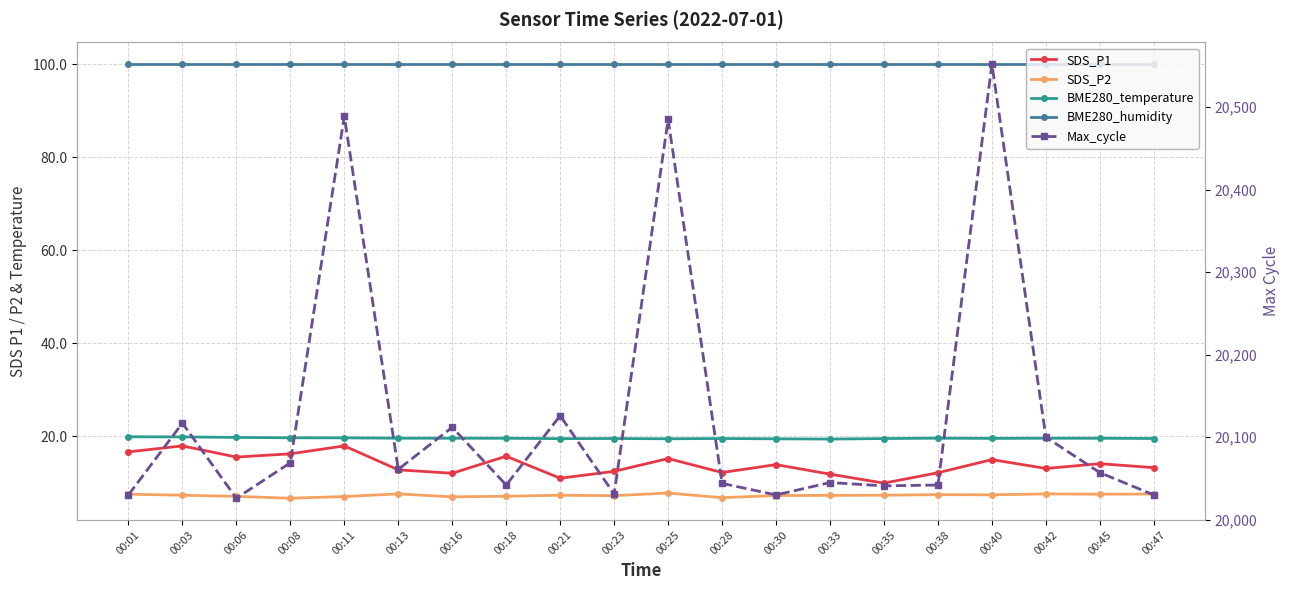

Reading left to right, transcribe all the data shown in this chart.

SDS_P1: 00:01=16.7	00:03=17.9	00:06=15.6	00:08=16.2	00:11=17.9	00:13=12.8	00:16=12.1	00:18=15.7	00:21=11.0	00:23=12.5	00:25=15.2	00:28=12.2	00:30=13.9	00:33=11.9	00:35=9.9	00:38=12.2	00:40=15.0	00:42=13.1	00:45=14.1	00:47=13.3
SDS_P2: 00:01=7.6	00:03=7.3	00:06=7.1	00:08=6.7	00:11=7.1	00:13=7.6	00:16=7.0	00:18=7.1	00:21=7.3	00:23=7.2	00:25=7.8	00:28=6.8	00:30=7.3	00:33=7.3	00:35=7.3	00:38=7.5	00:40=7.4	00:42=7.6	00:45=7.6	00:47=7.6
BME280_temperature: 00:01=19.9	00:03=19.9	00:06=19.8	00:08=19.7	00:11=19.7	00:13=19.6	00:16=19.6	00:18=19.6	00:21=19.5	00:23=19.5	00:25=19.5	00:28=19.5	00:30=19.5	00:33=19.4	00:35=19.5	00:38=19.6	00:40=19.6	00:42=19.6	00:45=19.6	00:47=19.5
BME280_humidity: 00:01=100.0	00:03=100.0	00:06=100.0	00:08=100.0	00:11=100.0	00:13=100.0	00:16=100.0	00:18=100.0	00:21=100.0	00:23=100.0	00:25=100.0	00:28=100.0	00:30=100.0	00:33=100.0	00:35=100.0	00:38=100.0	00:40=100.0	00:42=100.0	00:45=100.0	00:47=100.0
Max_cycle: 00:01=20030.0	00:03=20117.0	00:06=20026.0	00:08=20069.0	00:11=20489.0	00:13=20061.0	00:16=20112.0	00:18=20042.0	00:21=20126.0	00:23=20031.0	00:25=20485.0	00:28=20044.0	00:30=20030.0	00:33=20045.0	00:35=20041.0	00:38=20042.0	00:40=20552.0	00:42=20100.0	00:45=20057.0	00:47=20030.0